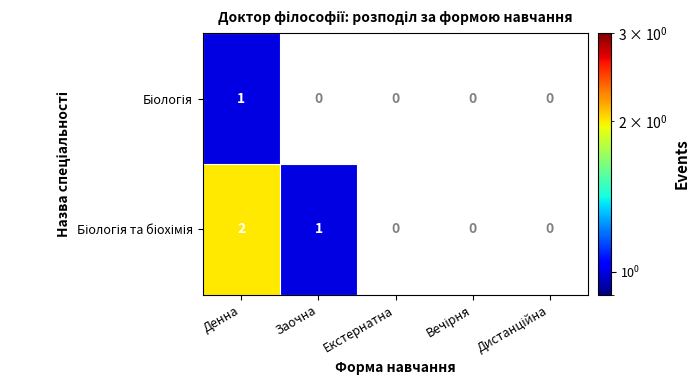

Count the number of categories in the chart.

5